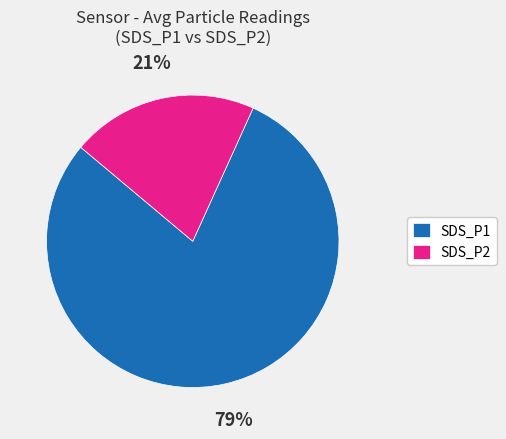

Which category accounts for the majority?

SDS_P1